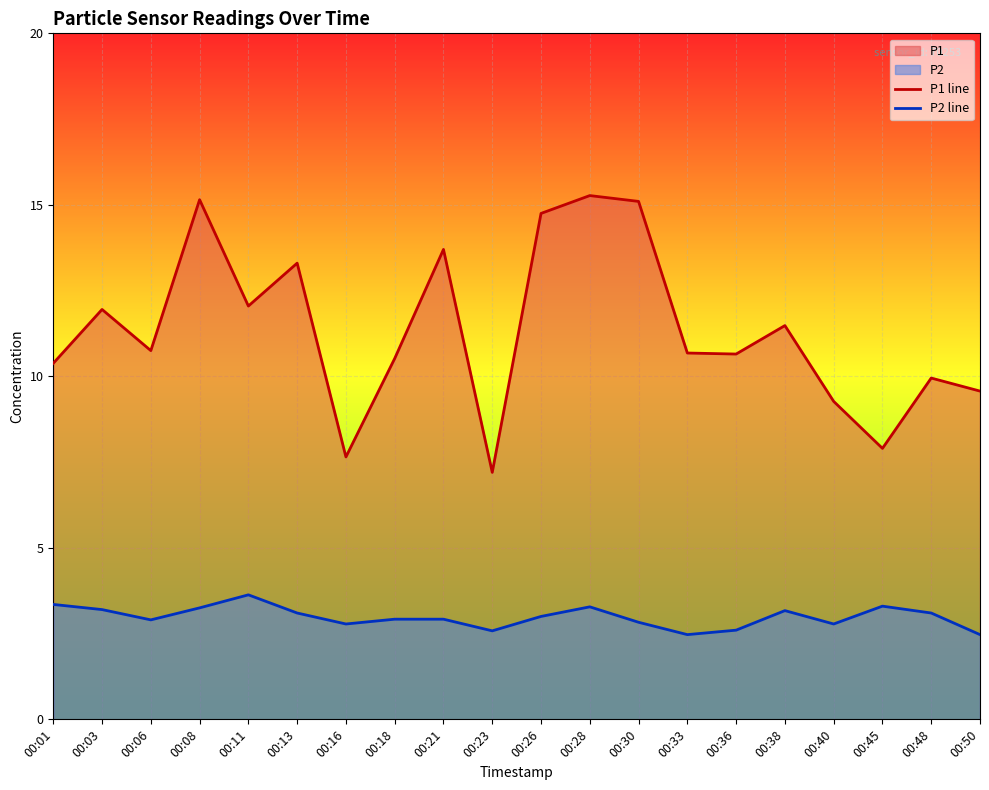

The P1 line series shows 11.9 at 00:03. True or false?

True